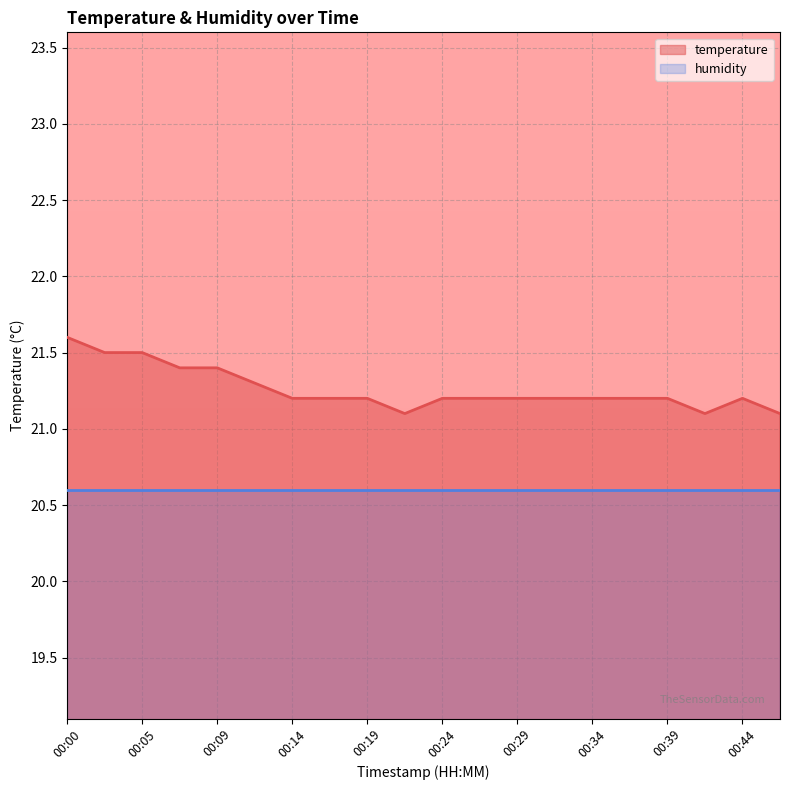

How many categories are shown in the chart?

20